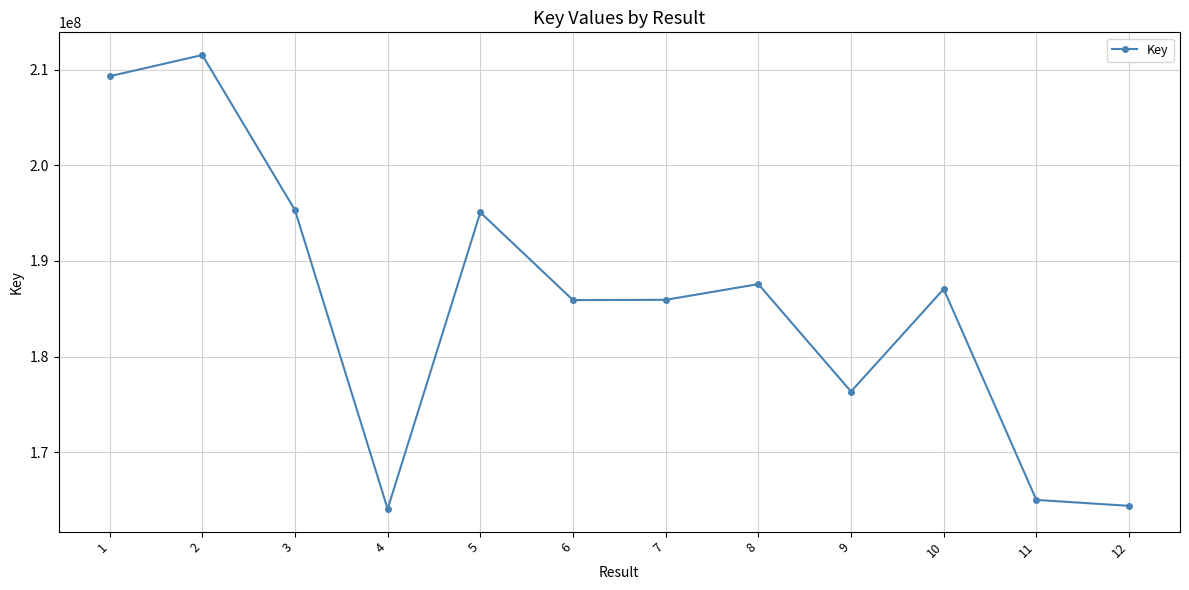

How many categories are shown in the chart?

12